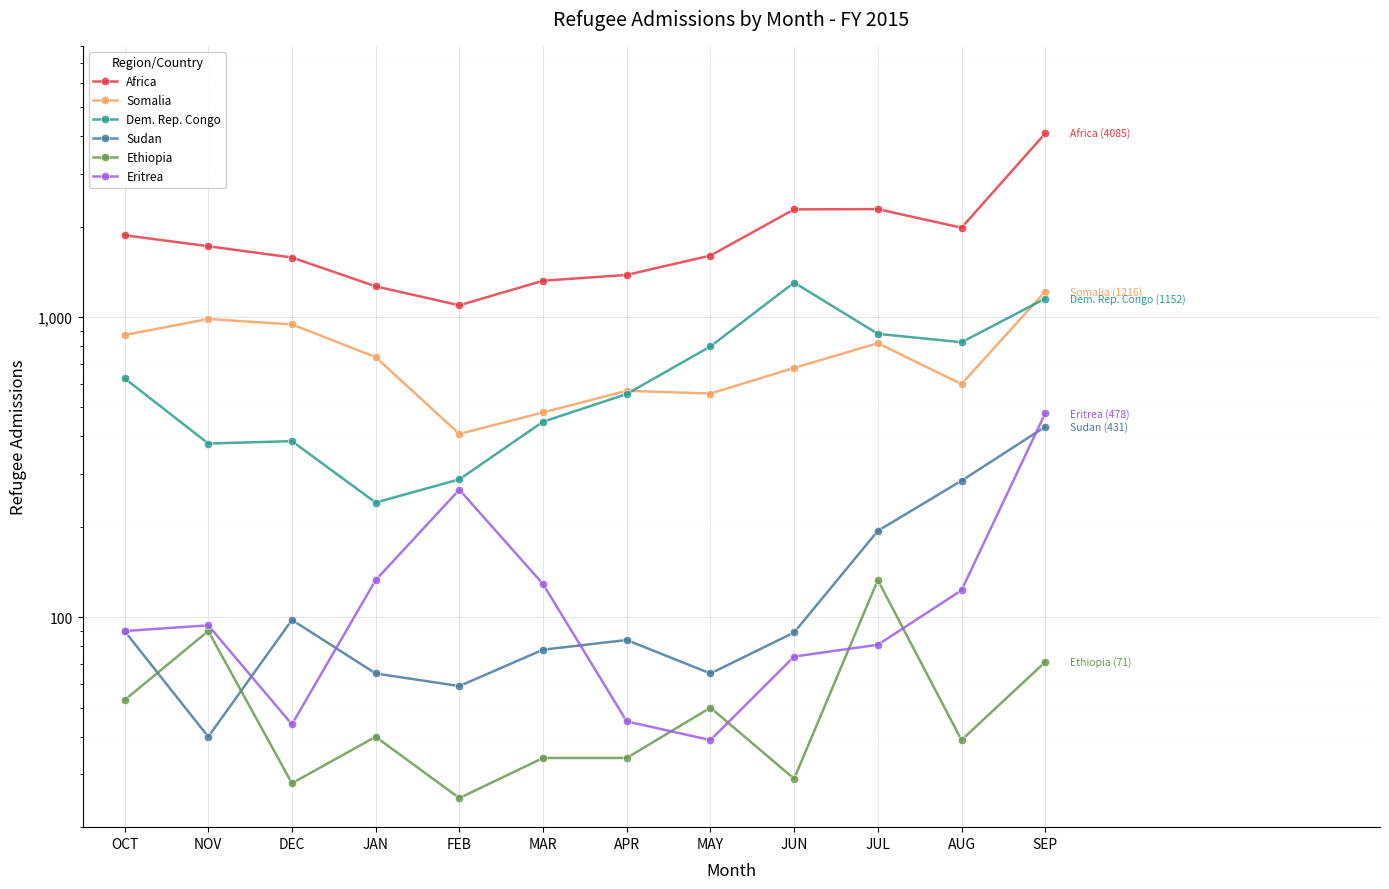

Is the value of Somalia at SEP greater than the value of Sudan at NOV?

Yes